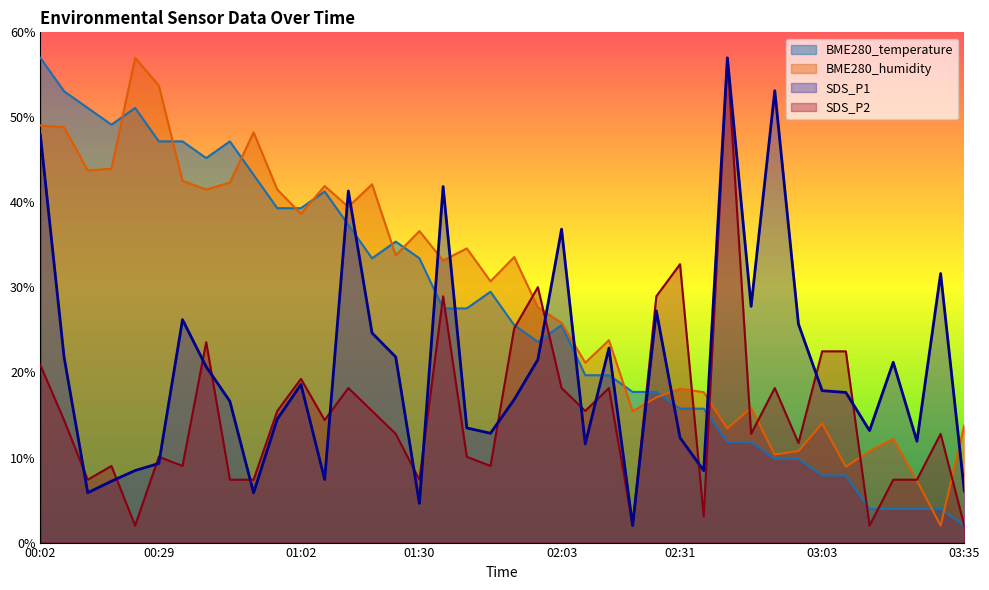

True or false: BME280_humidity and BME280_temperature intersect in this chart.

True